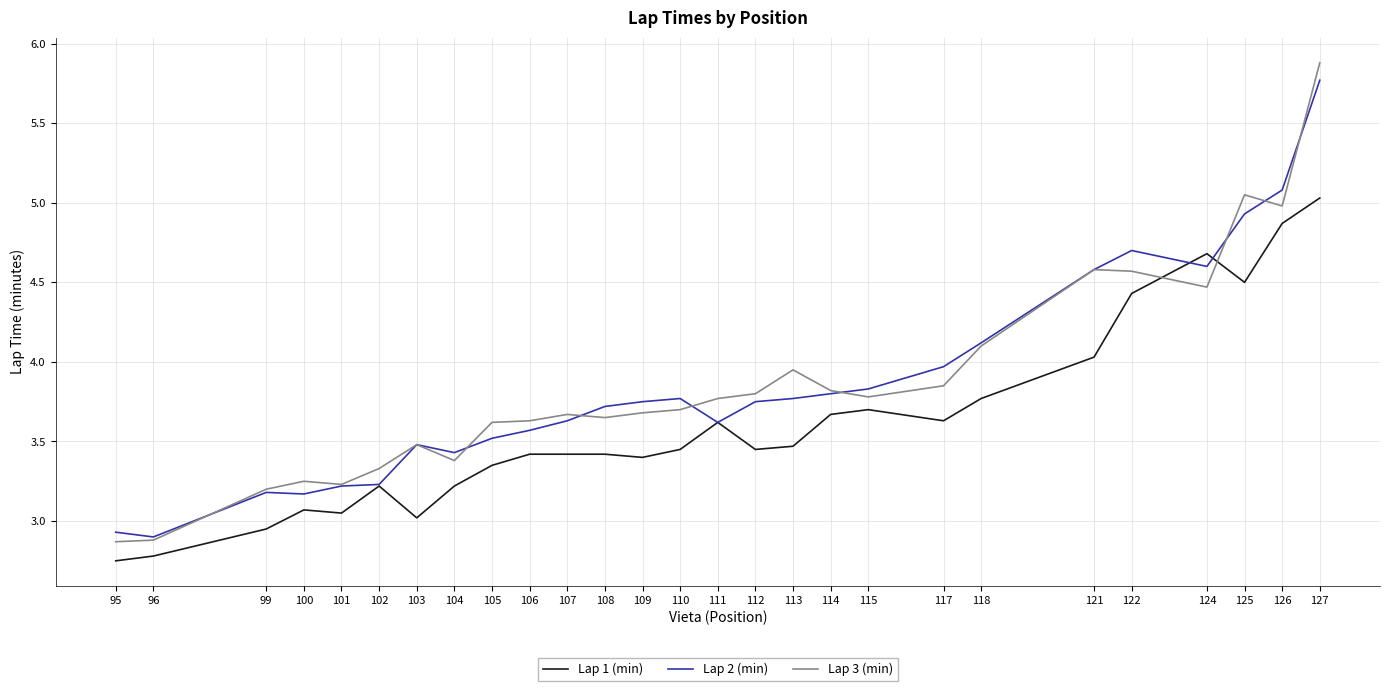

Between 96 and 112, which series saw the biggest shift?

Lap 3 (min)